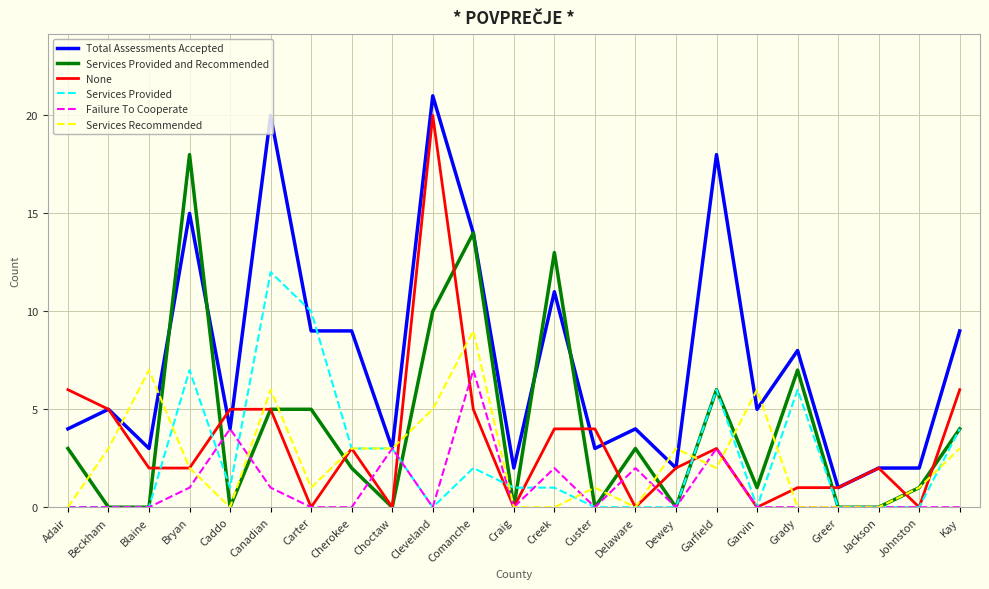

What is the total value across all series at Johnston?

4